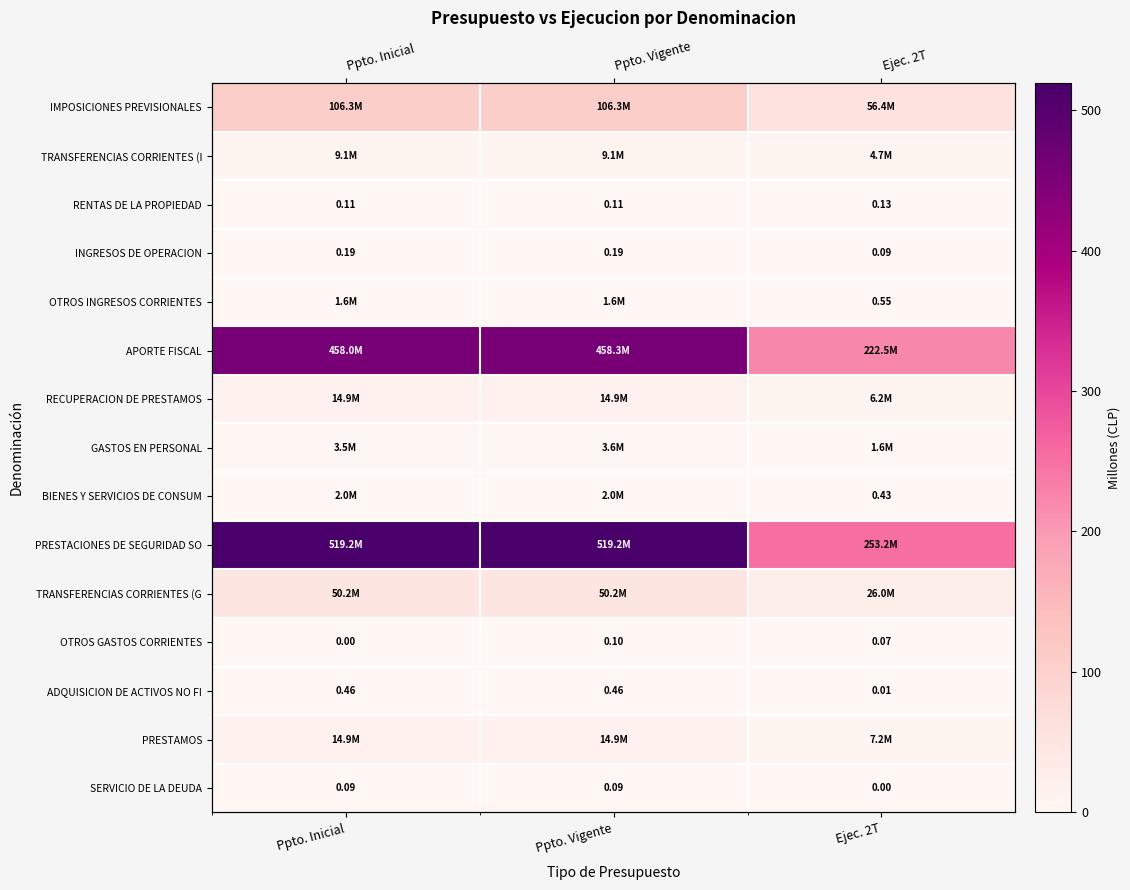

Which has a higher value, Ppto. Vigente or Ppto. Inicial?

Ppto. Vigente